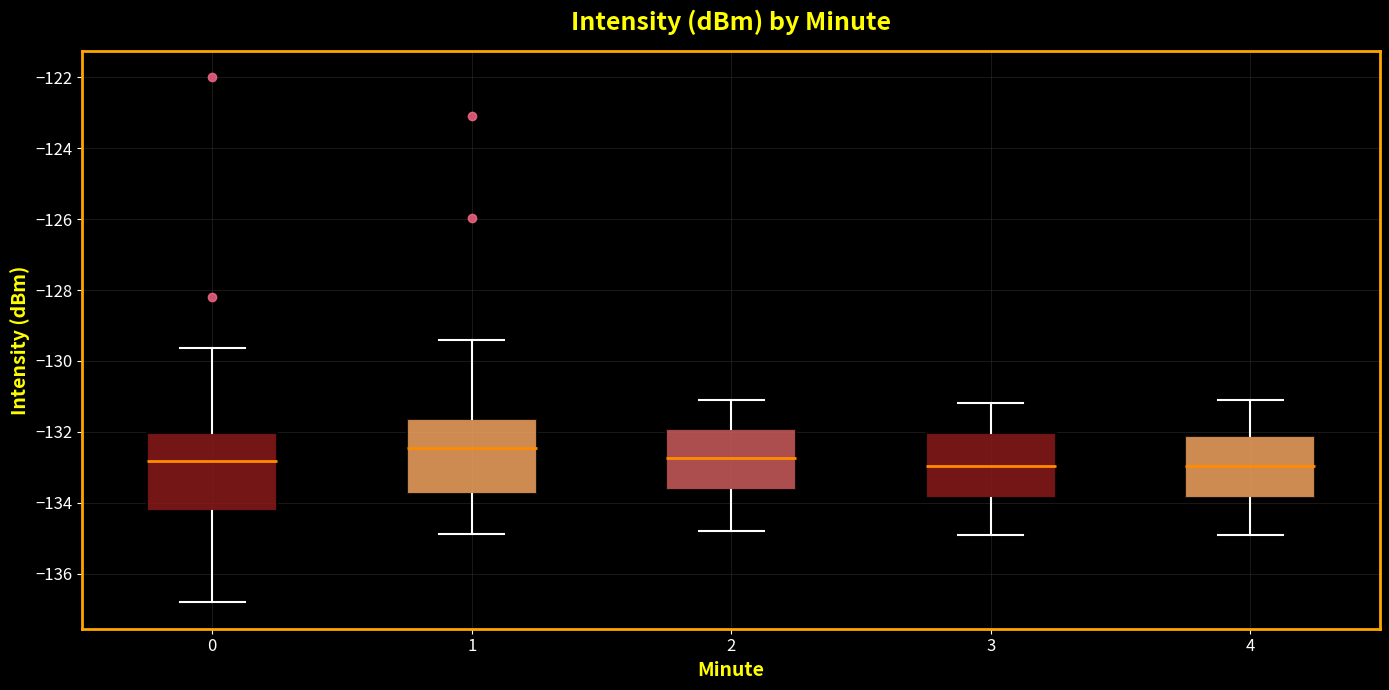

Reading left to right, transcribe this box plot: for each box, give where its median line is, the range the box spans, and where its two whiskers end, as read against the y-axis. The values are not printed on the chart, so give them approximately, as read against the axis.

0: median -132.8, box -134.2 to -132.0, whiskers -136.8 to -129.6
1: median -132.4, box -133.8 to -131.6, whiskers -134.8 to -129.4
2: median -132.8, box -133.6 to -132.0, whiskers -134.8 to -131.0
3: median -133.0, box -133.8 to -132.0, whiskers -134.8 to -131.2
4: median -133.0, box -133.8 to -132.2, whiskers -134.8 to -131.0